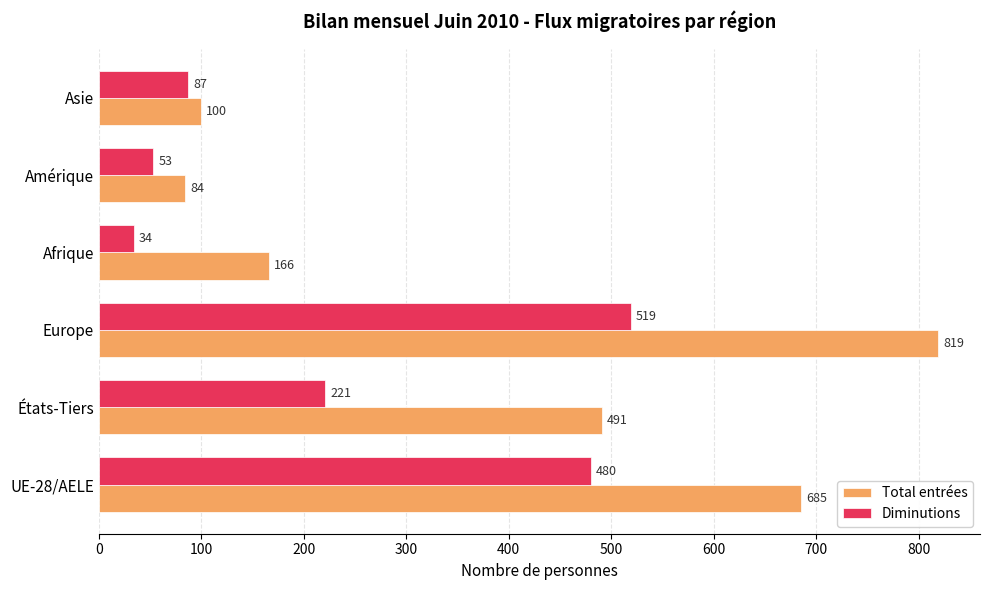

Which label corresponds to the smallest value in the chart?

Afrique